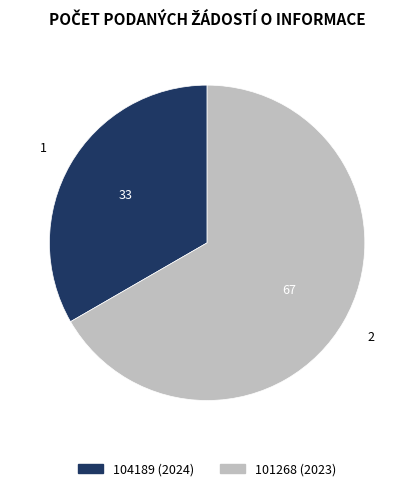

Rank the categories by value from highest to lowest.

101268 (2023), 104189 (2024)